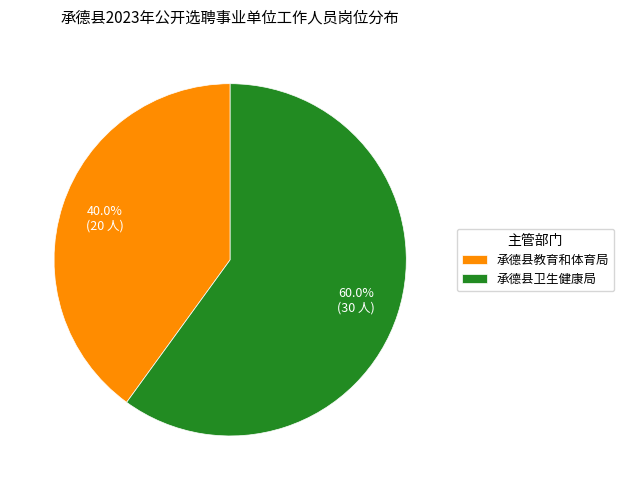

How many slices are in this pie chart?

2